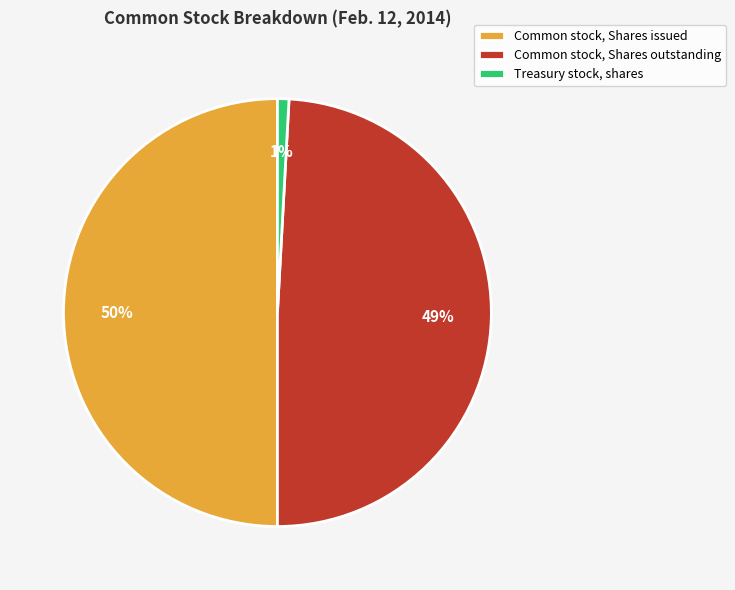

How many slices are in this pie chart?

3